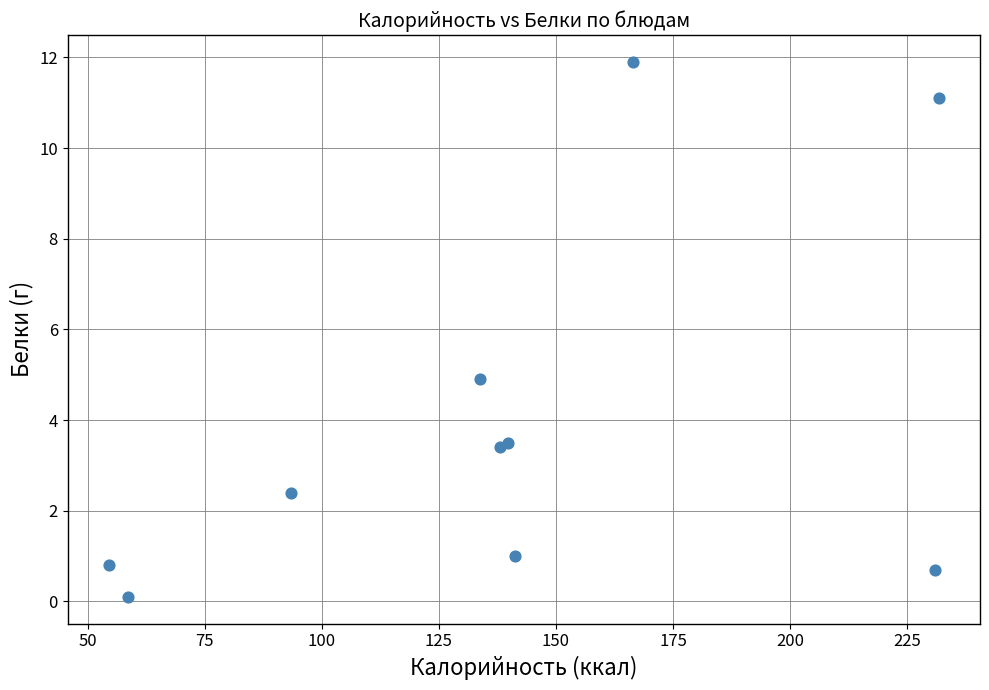

What Y value in the scatter plot is closest to 6?

4.9